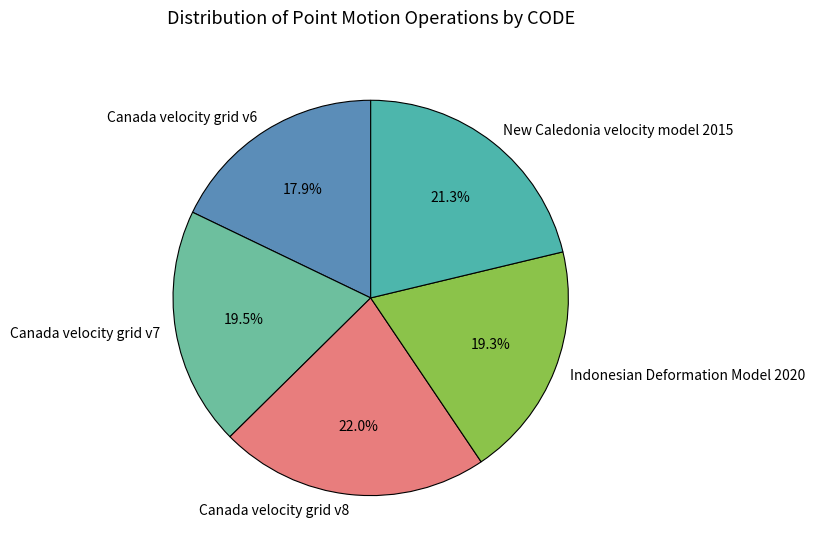

What is the ratio of the value at Indonesian Deformation Model 2020 to the value at New Caledonia velocity model 2015?

0.9